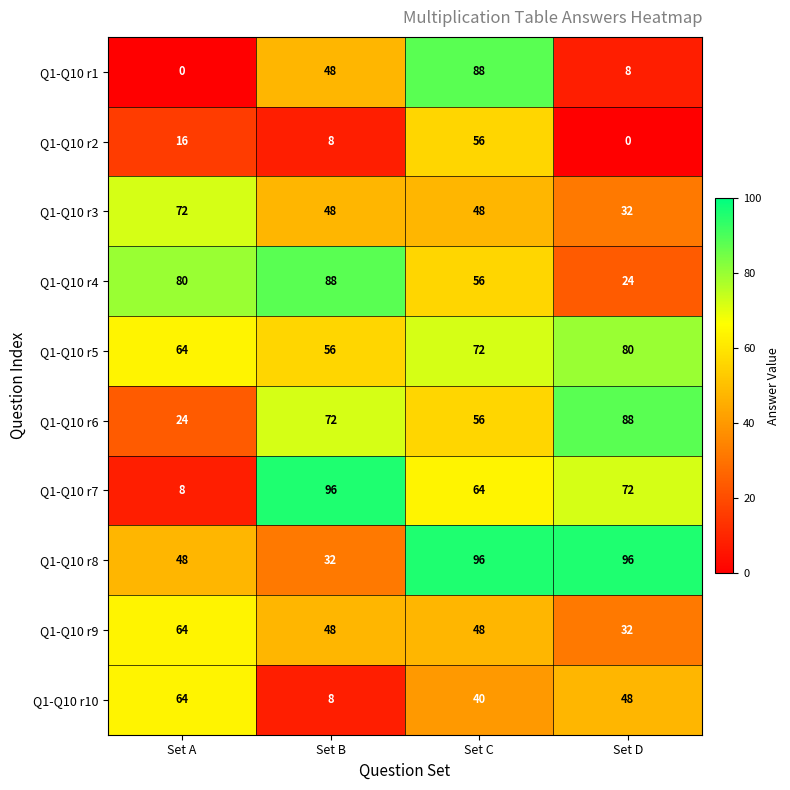

Where is Q1-Q10 r7 nearest to the value 52?

Set C